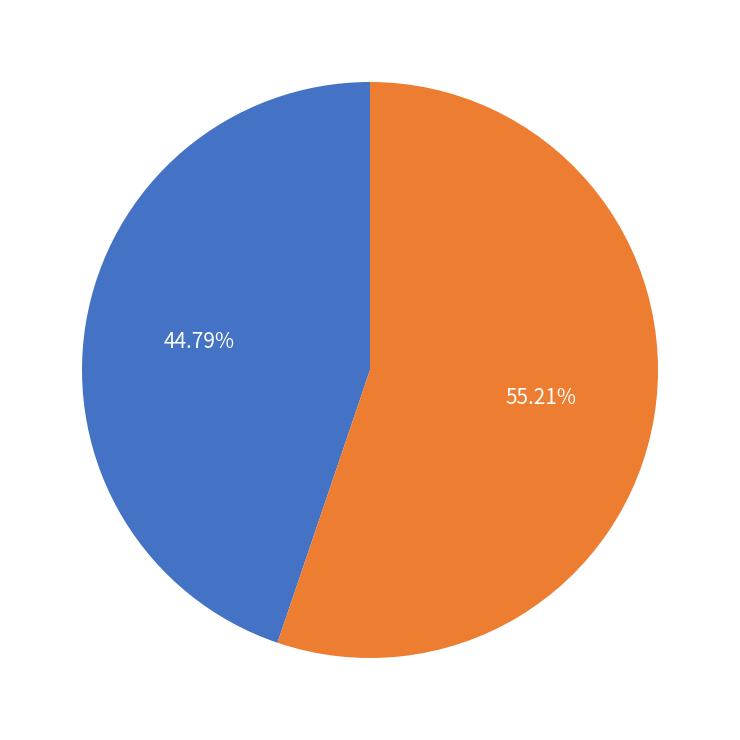

Is there a majority slice in this chart?

Yes